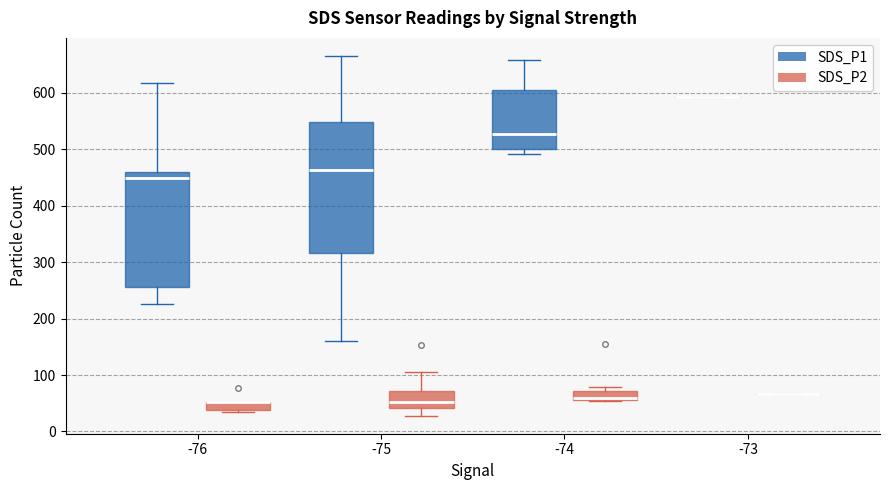

Comparing the boxes themselves (not the whiskers), which one is the tallest?

-75 (SDS_P1)